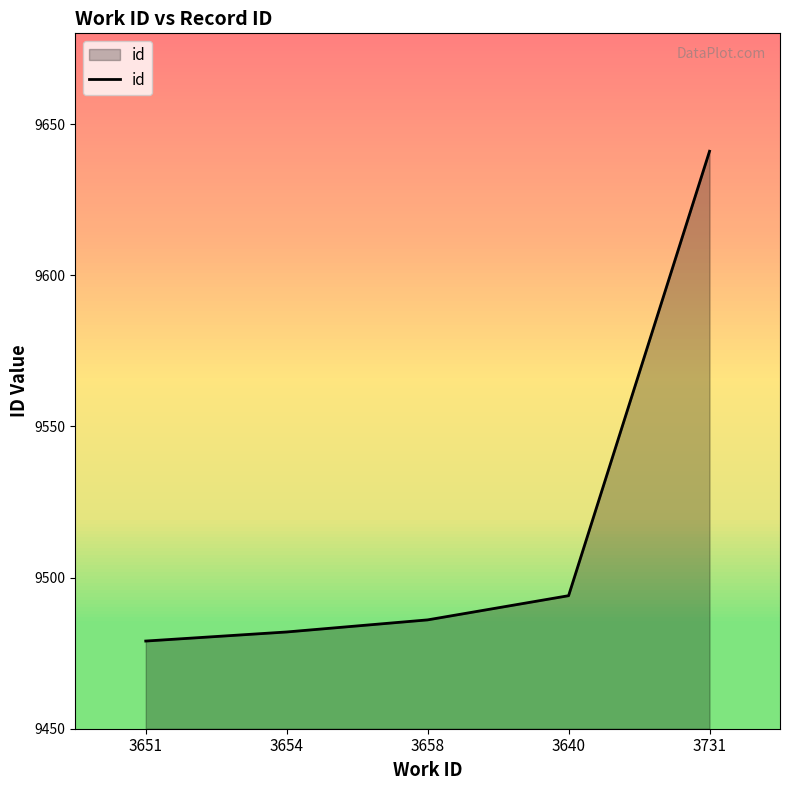

Is it true that the value at 3731 is 9641?

True